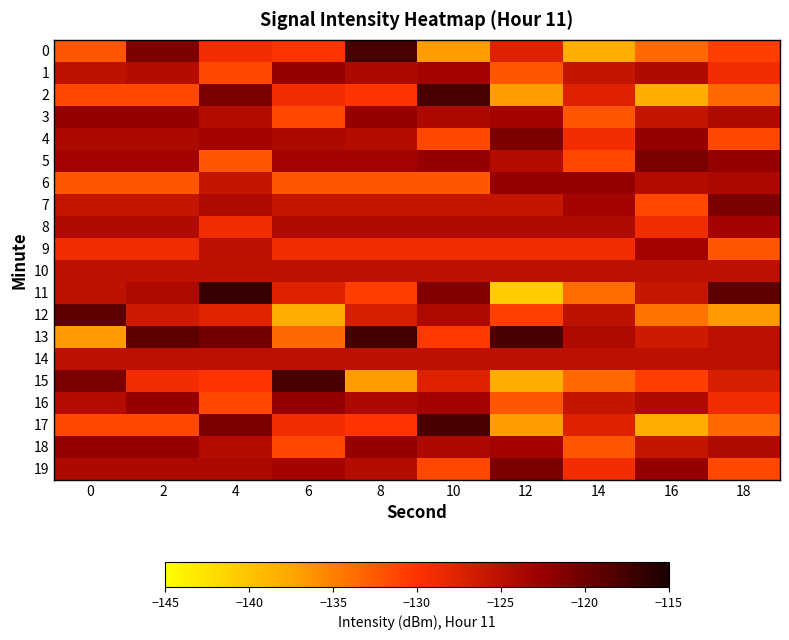

What is the total value across all series at 16?

-2551.3